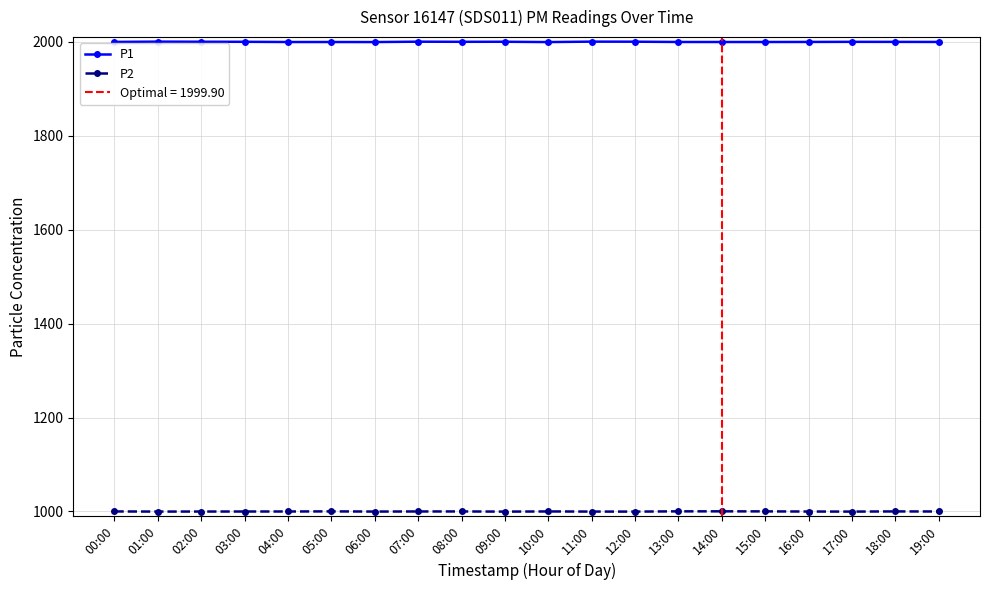

True or false: P1 and P2 cross at least once.

False